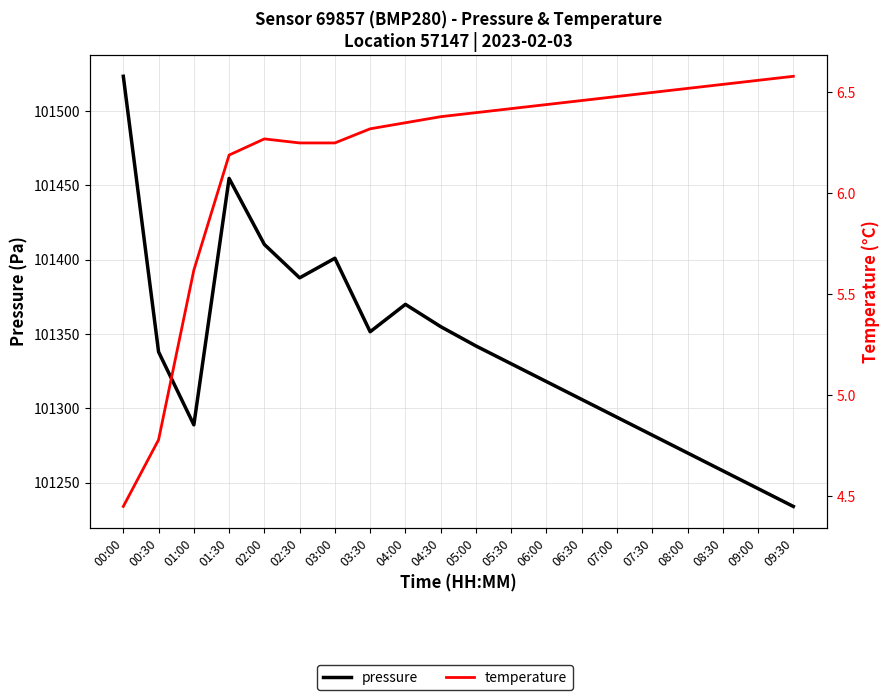

How many data points does each series have?

20